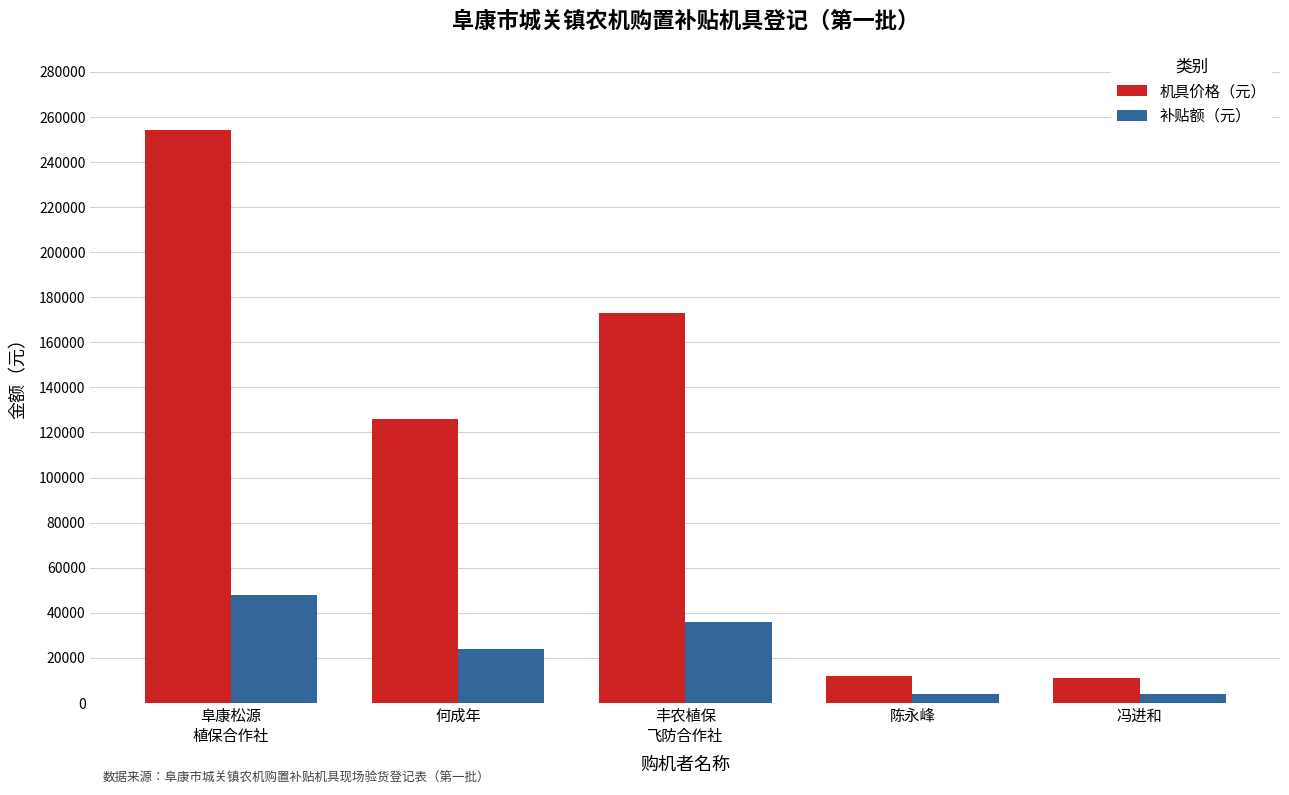

What is the difference between the highest and lowest values at 陈永峰?

7800